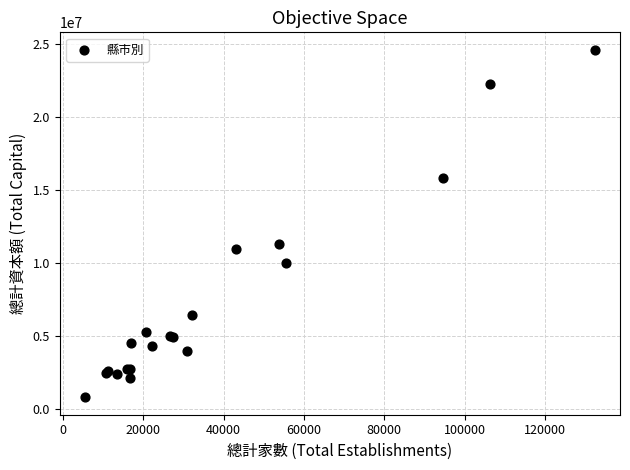

What Y value in the scatter plot is closest to 12704700?

11275207